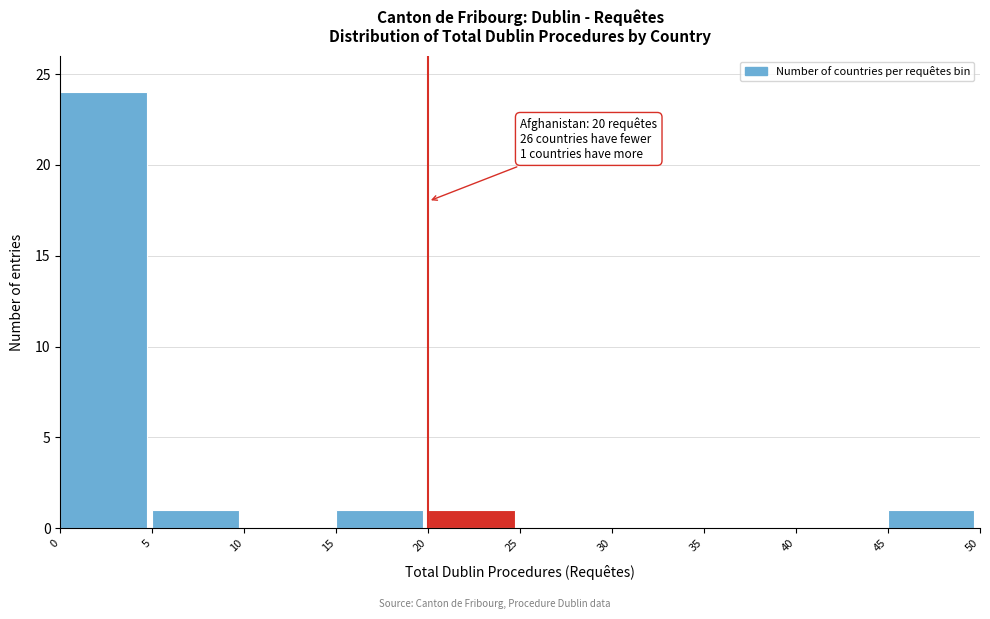

Reading left to right, transcribe all the data shown in this chart.

0=24	5=1	10=0	15=1	20=1	25=0	30=0	35=0	40=0	45=1